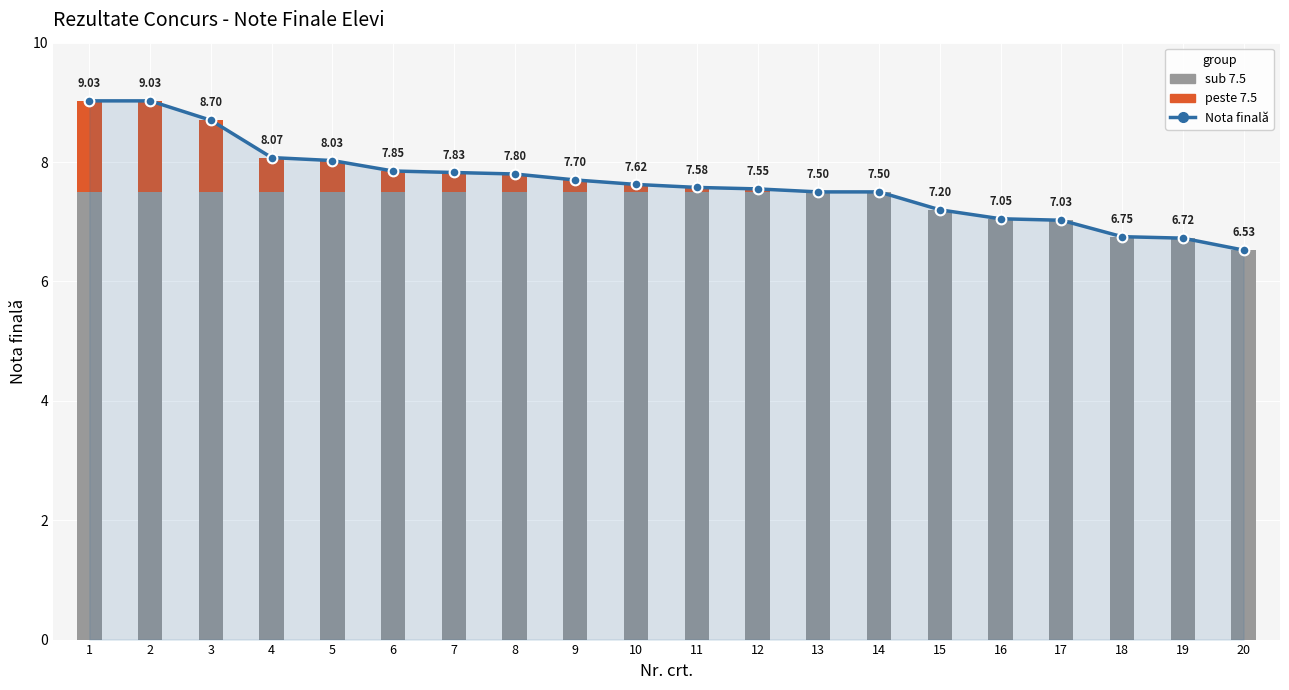

What is the ratio of the value at 8 to the value at 3?

0.9